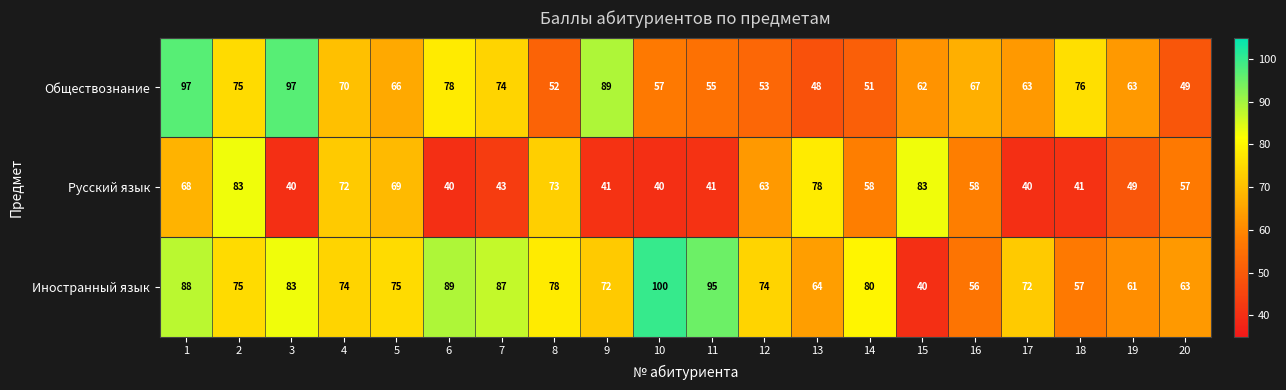

What is the lowest value of the Обществознание series?

48